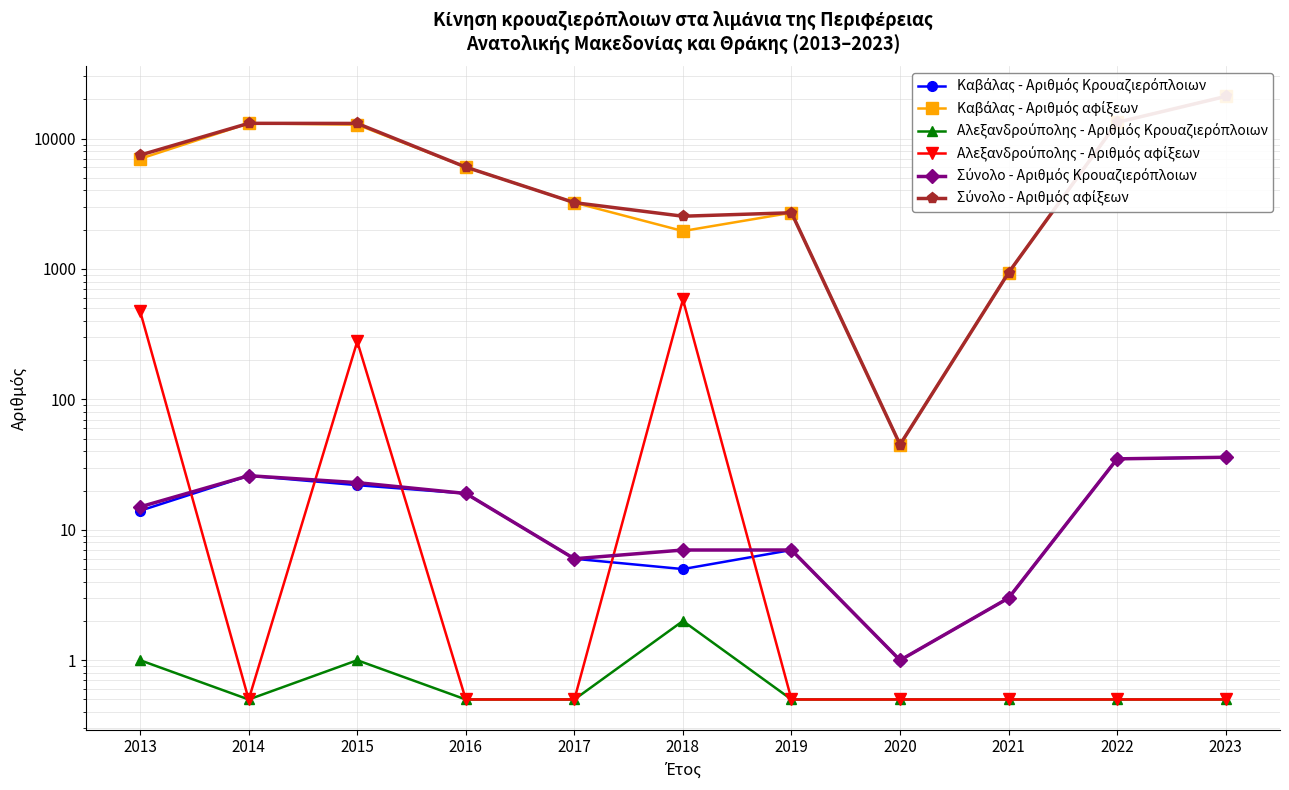

True or false: Καβάλας - Αριθμός αφίξεων and Αλεξανδρούπολης - Αριθμός αφίξεων intersect in this chart.

False